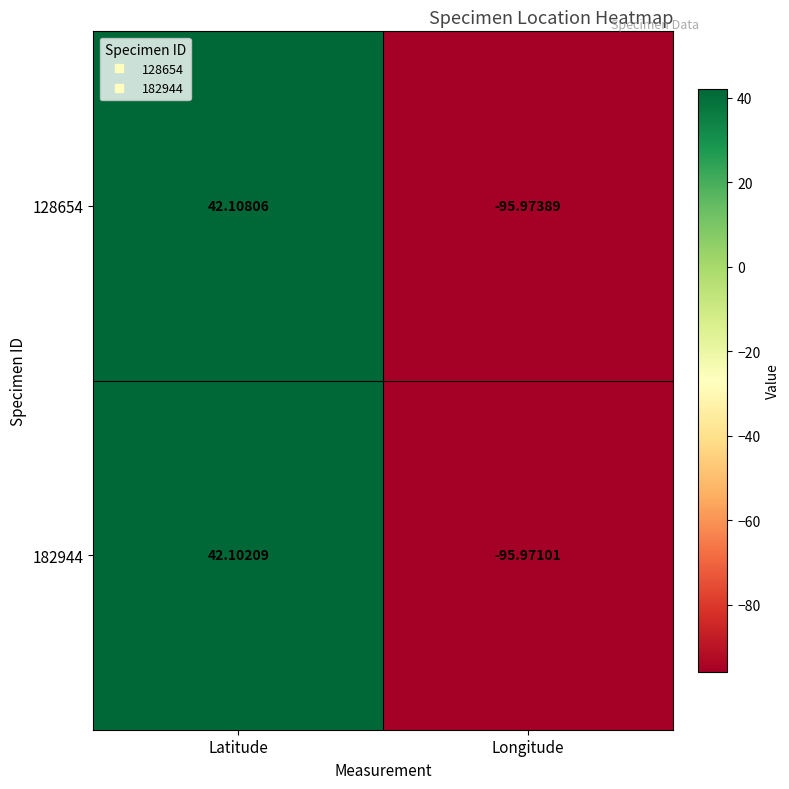

How many data points does each series have?

2